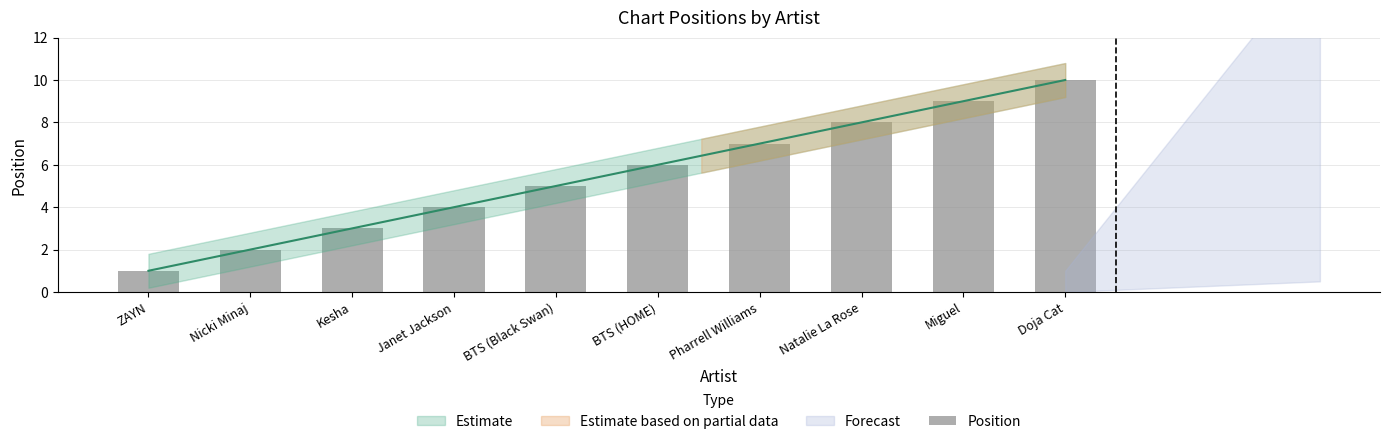

How many data points are above 6?

4